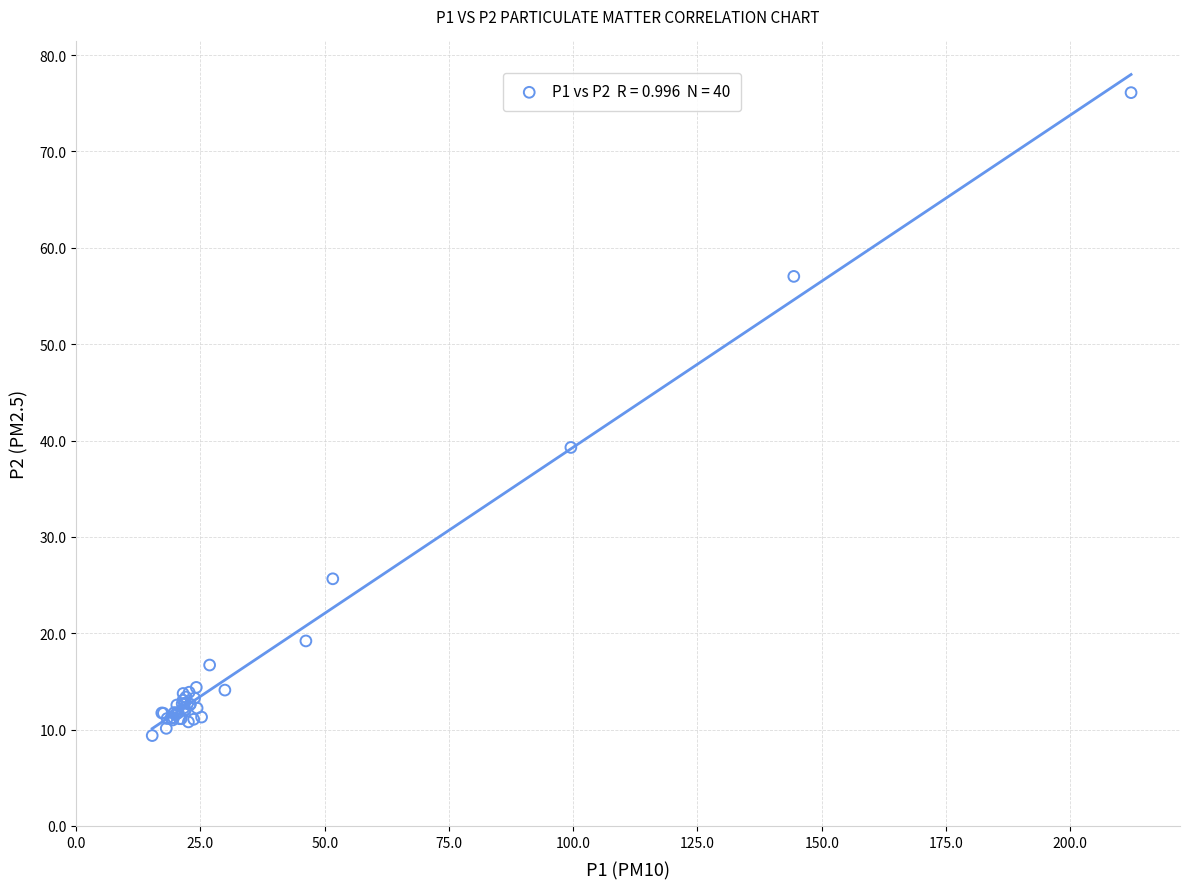

What Y value in the scatter plot is closest to 42?

39.3